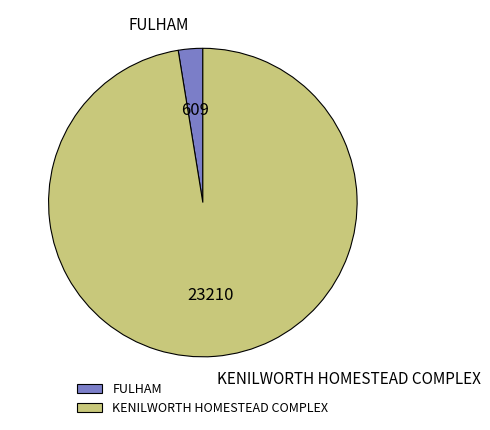

Which slice is the smallest?

FULHAM